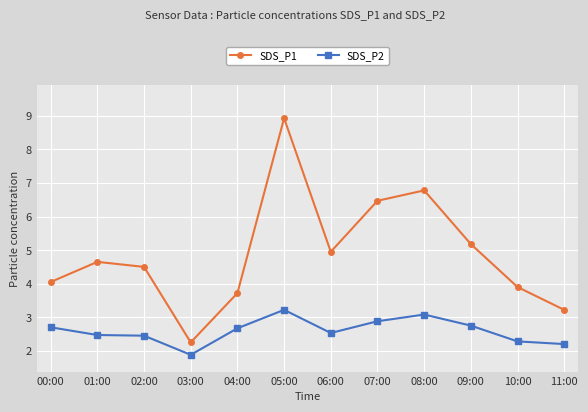

The value of SDS_P1 at 06:00 is 5.0. True or false?

True